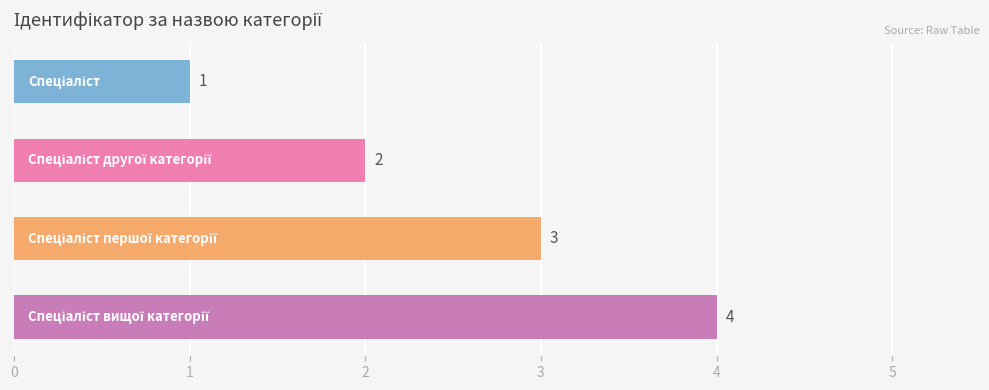

What is the sum of all values?

10